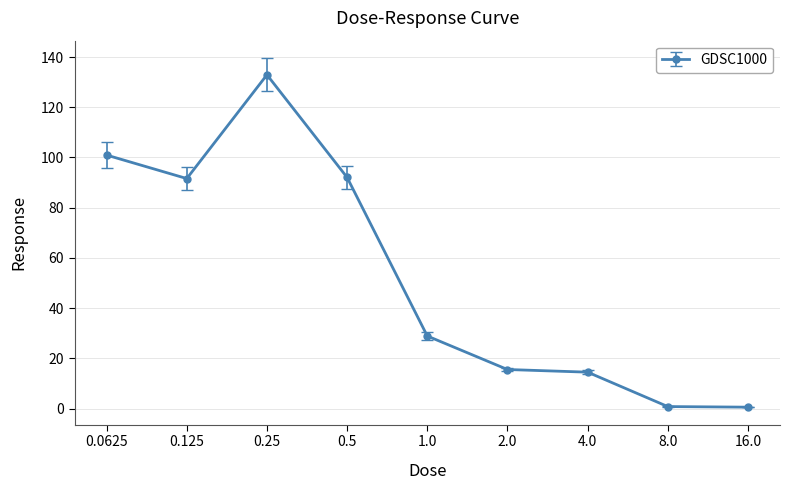

True or false: the data has more than 2 interior local peaks.

False